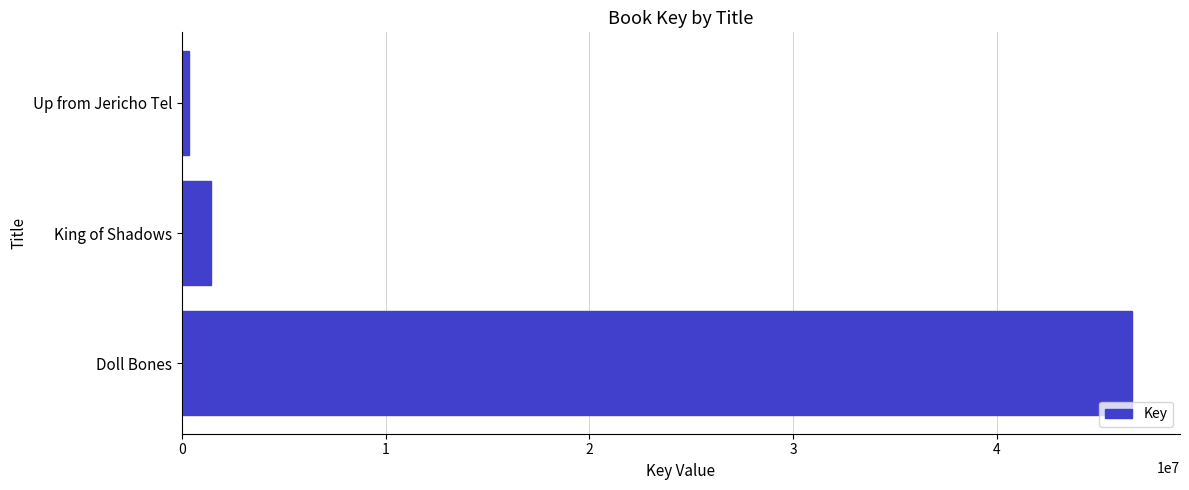

What is the sum of all values?

48434169